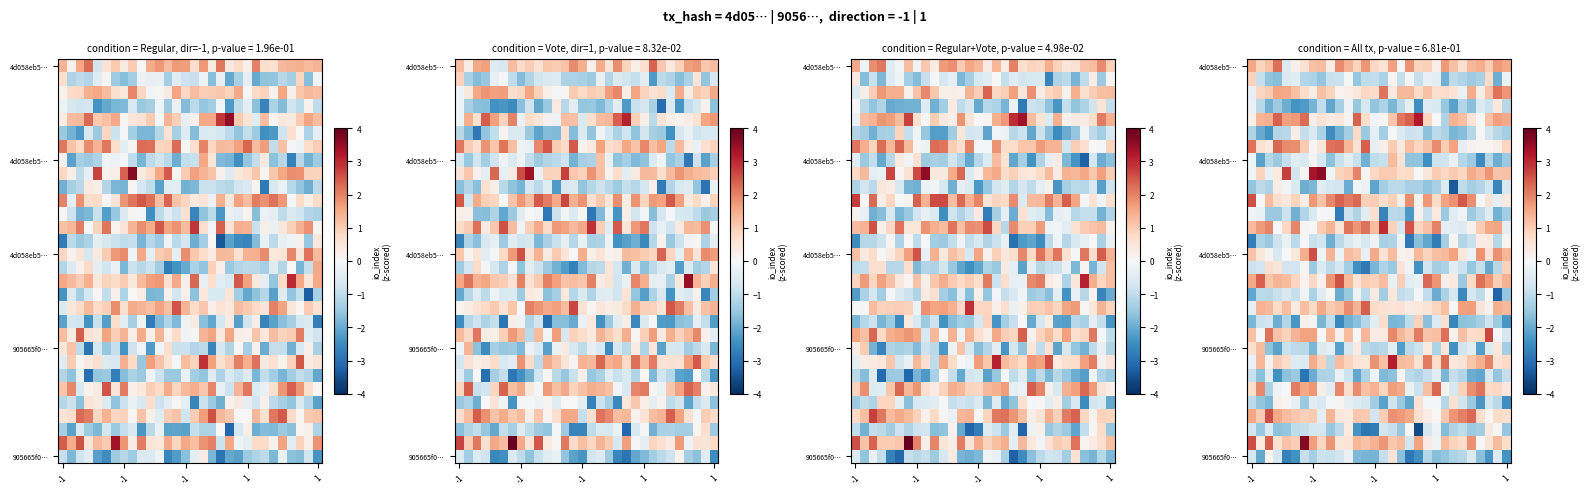

How many categories are shown in the chart?

30